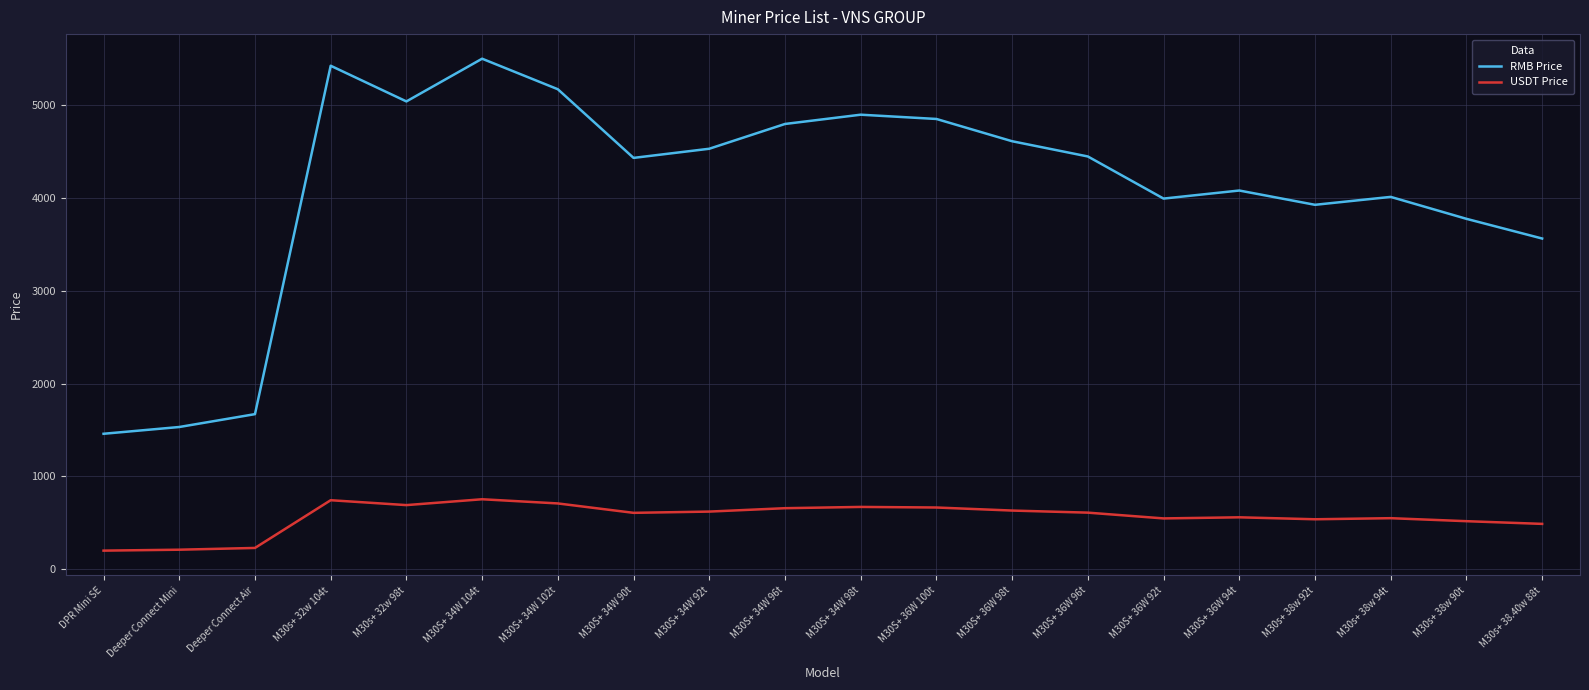

List the series in order of their peak value, highest first.

RMB Price, USDT Price